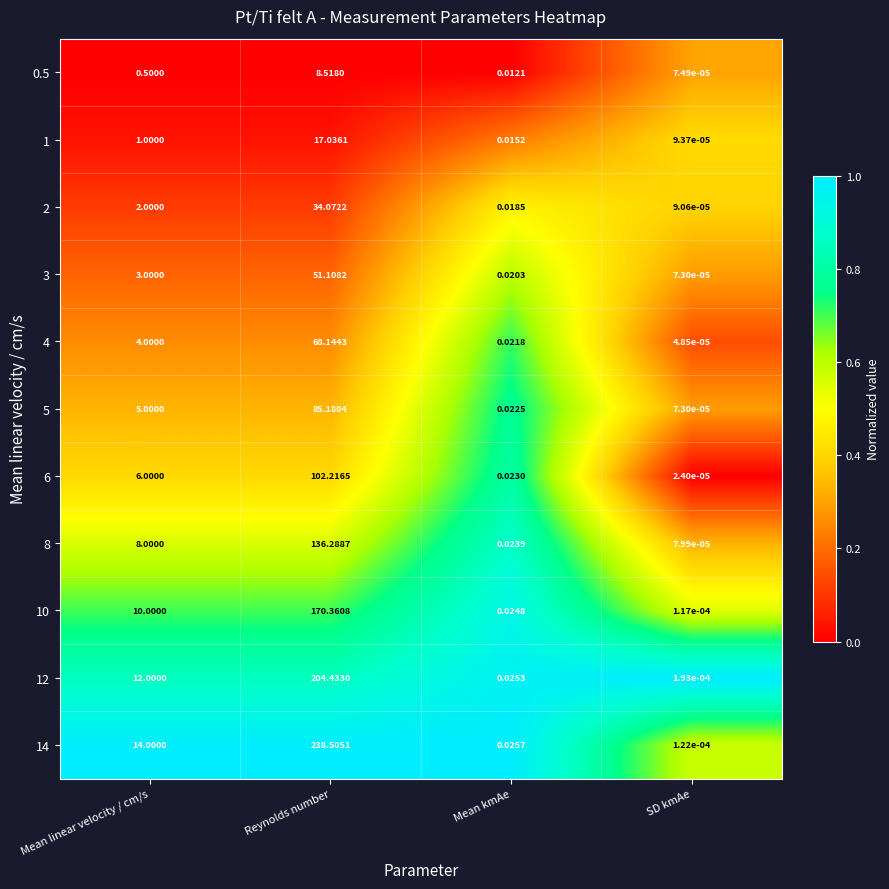

What is the spread (max minus min) of values at Mean linear velocity / cm/s?

13.5